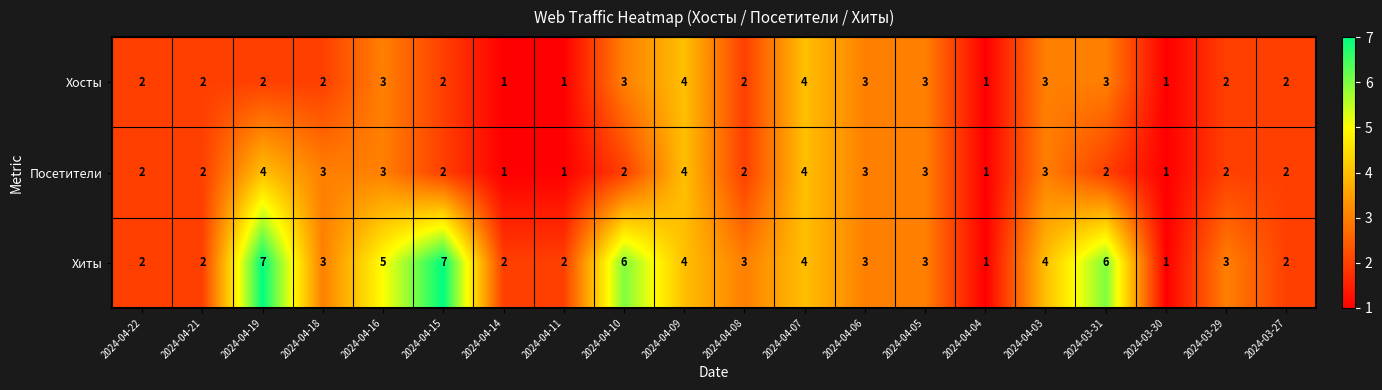

What is the approximate value of Хосты at 2024-04-03?

3